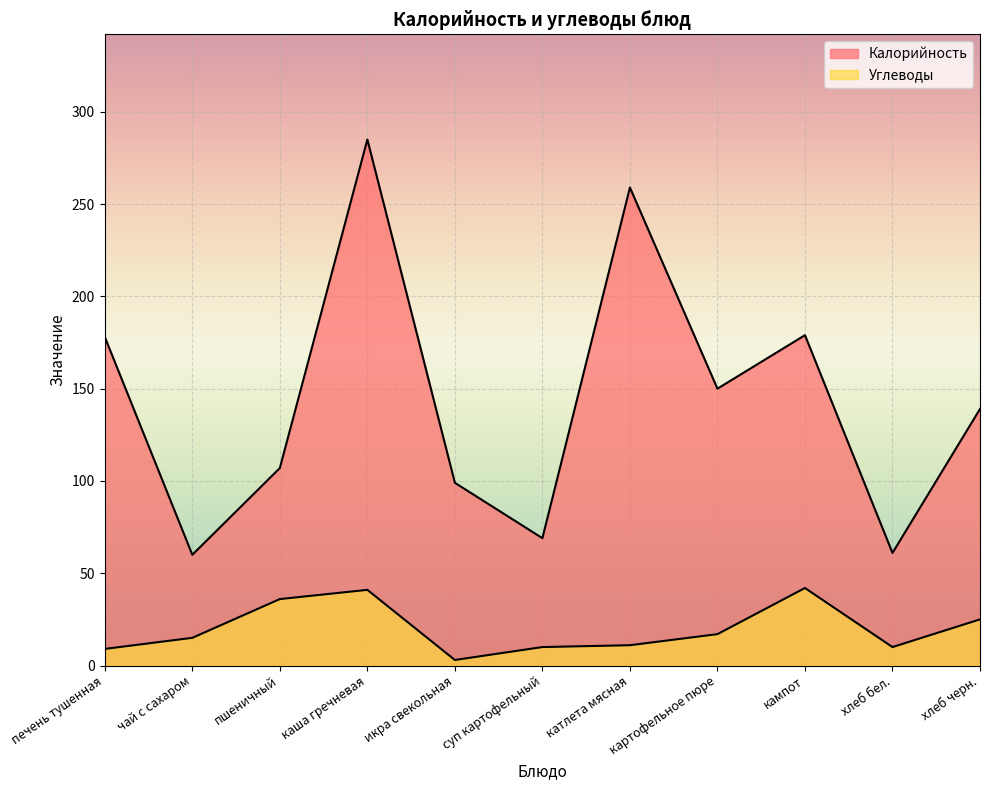

How many lines are shown in the chart?

2